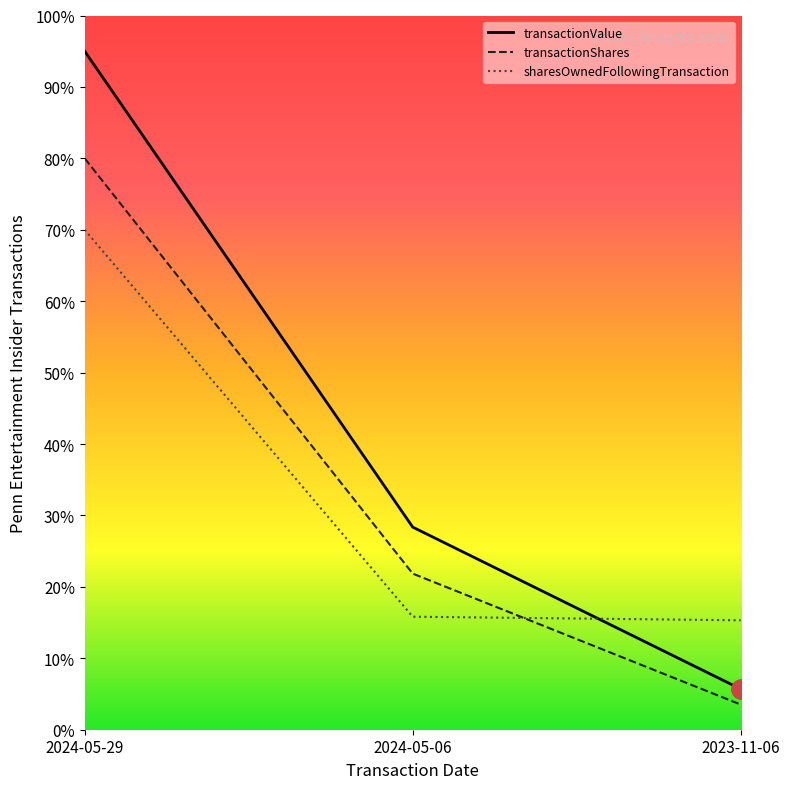

How many lines are shown in the chart?

3